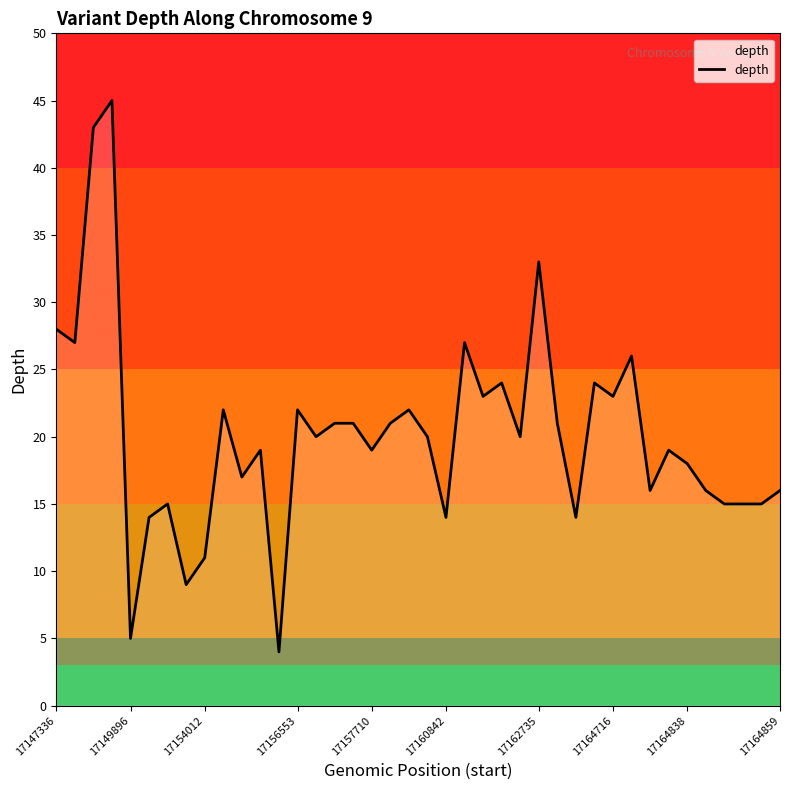

What is the difference between the maximum and minimum values?

41